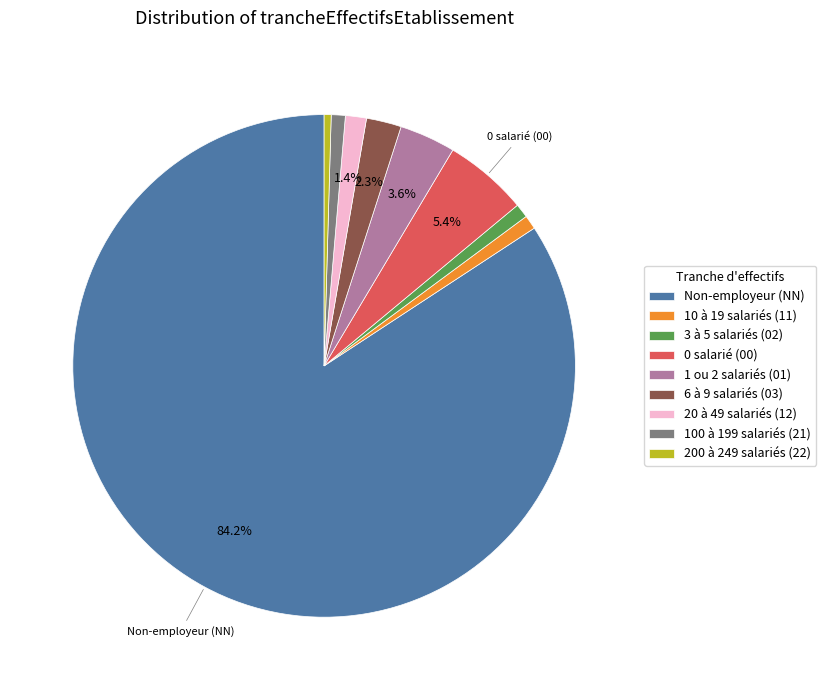

Does 100 à 199 salariés (21) account for over 50% of the chart?

No